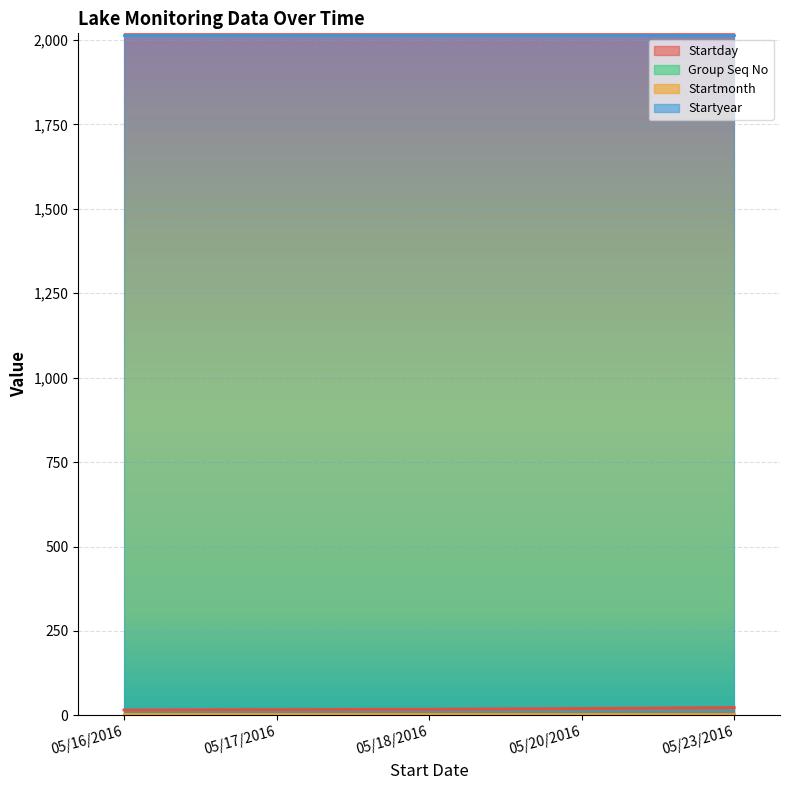

List the series in order of their peak value, lowest first.

Group Seq No, Startmonth, Startday, Startyear